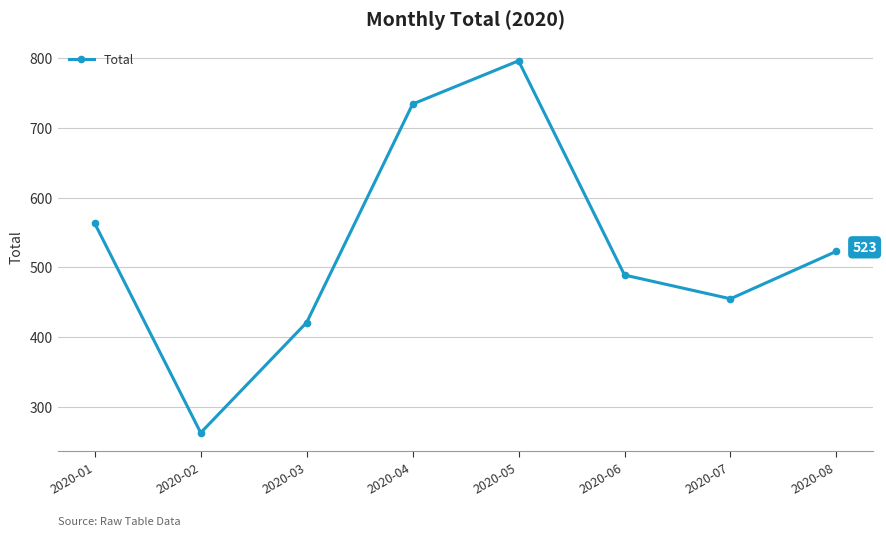

What is the maximum value shown in the chart?

796